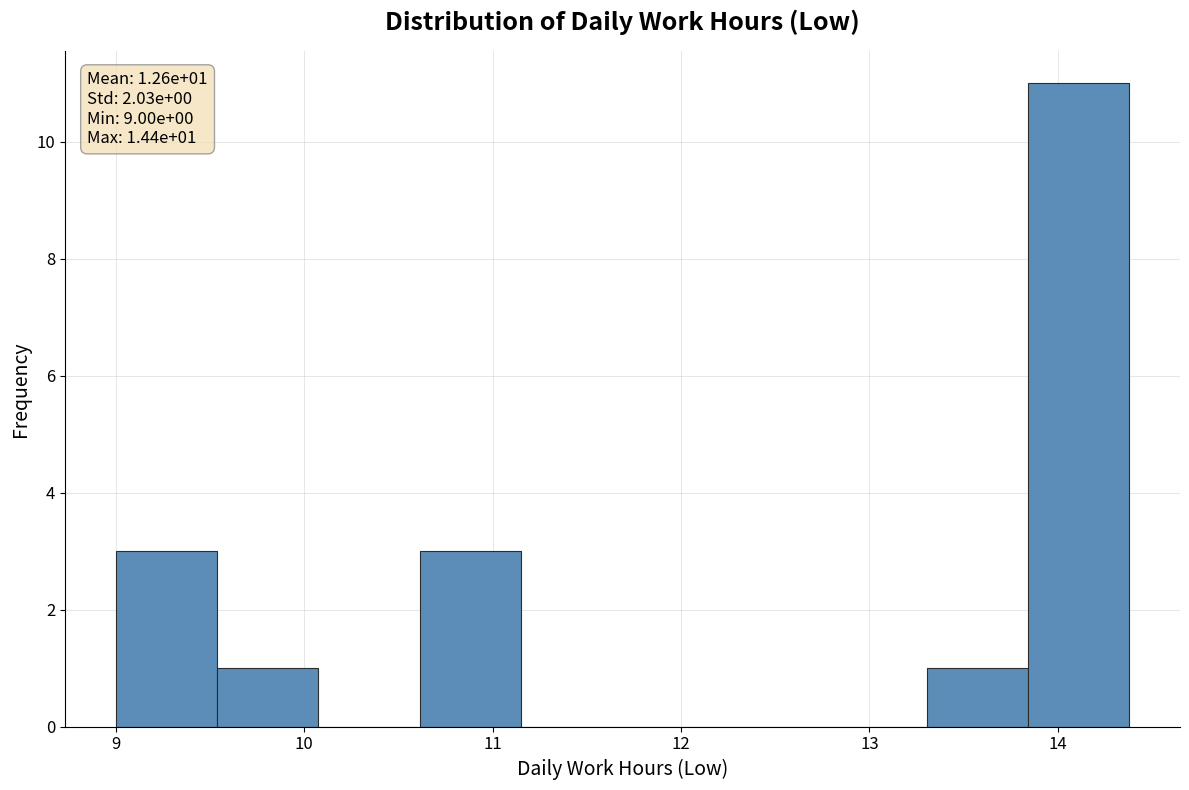

Which range on the x-axis has the tallest bar?

13.8 to 14.4